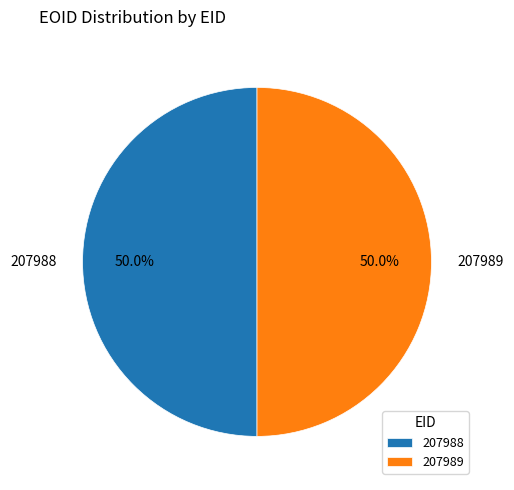

What percentage is the 207988 slice, to the nearest percent?

50%